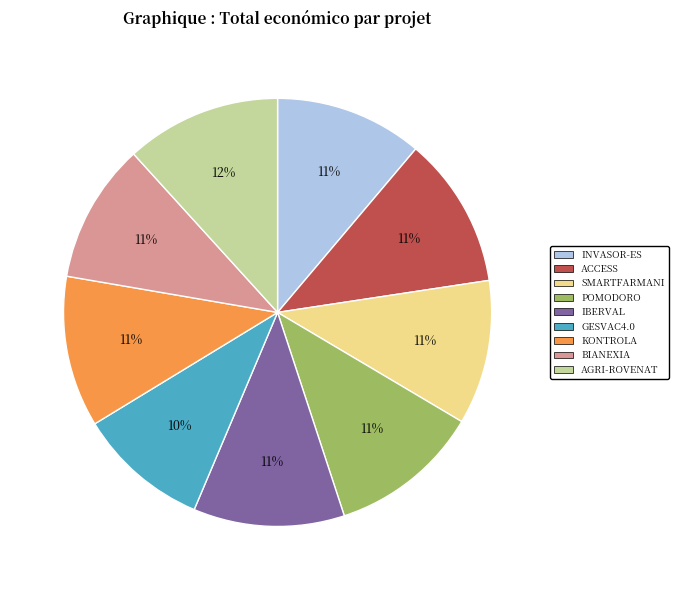

What percentage is the IBERVAL slice, to the nearest percent?

11%